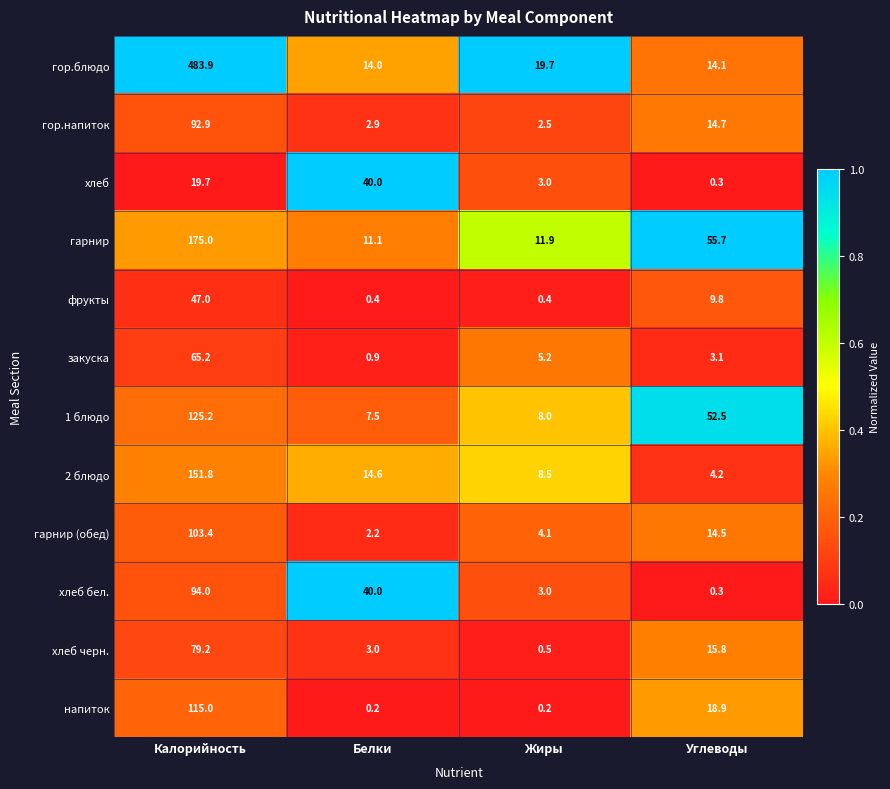

What is the difference between the maximum and second lowest values in the фрукты series?

46.6